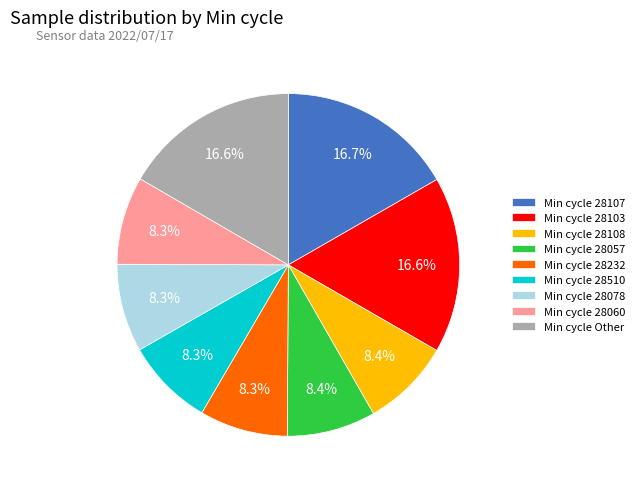

Is there a majority slice in this chart?

No